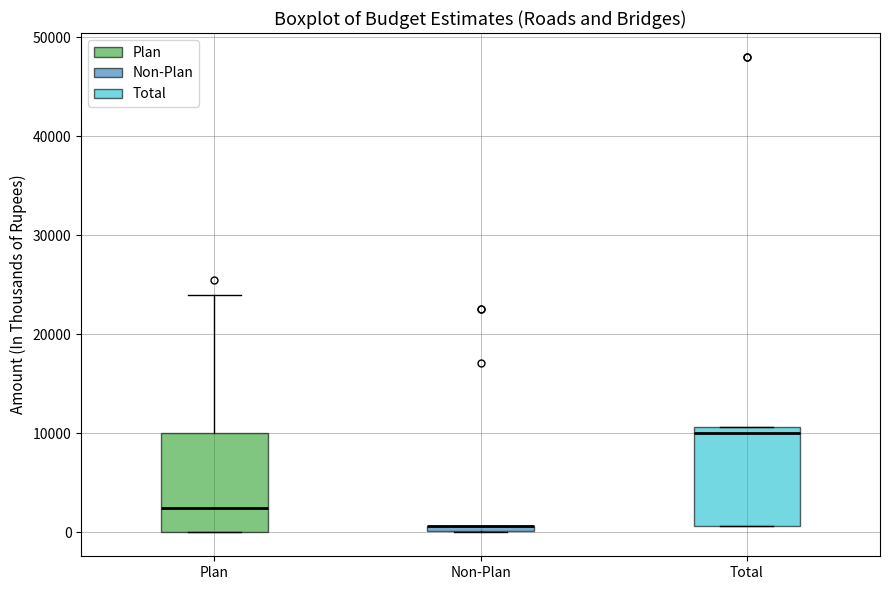

Where does the median line of the box for Total sit on the y-axis? The values are not printed on the chart, so give them approximately, as read against the axis.

10000